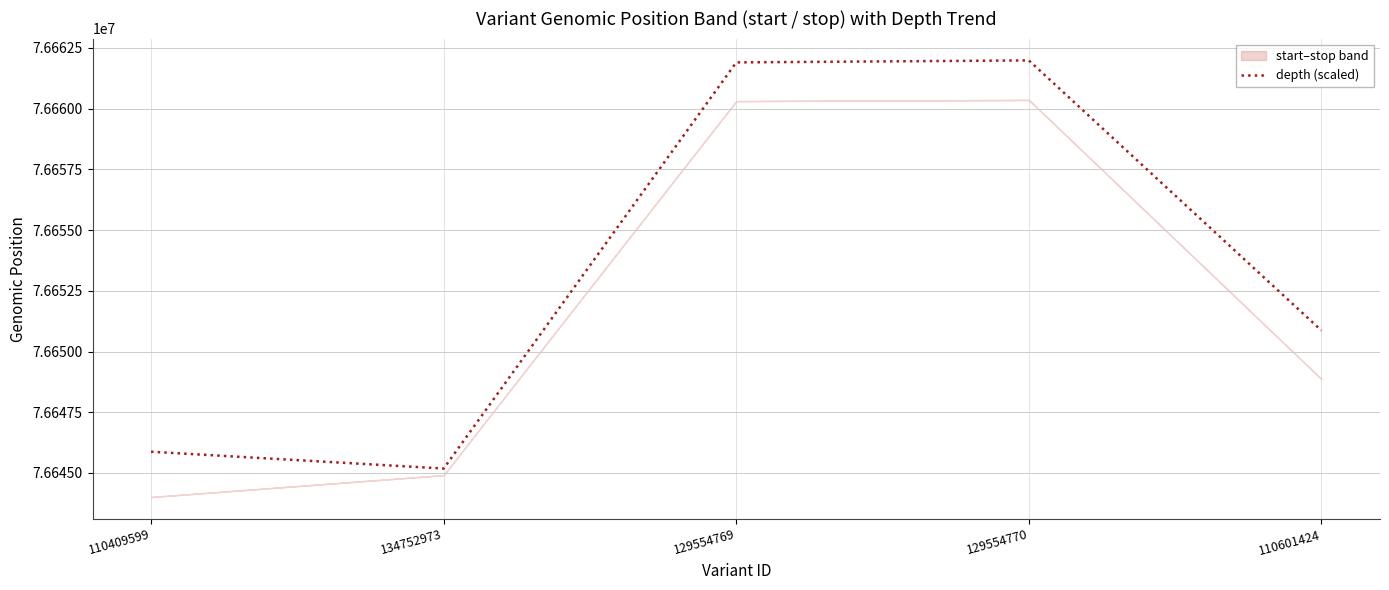

Rank the categories by value from highest to lowest.

129554770, 129554769, 110601424, 110409599, 134752973